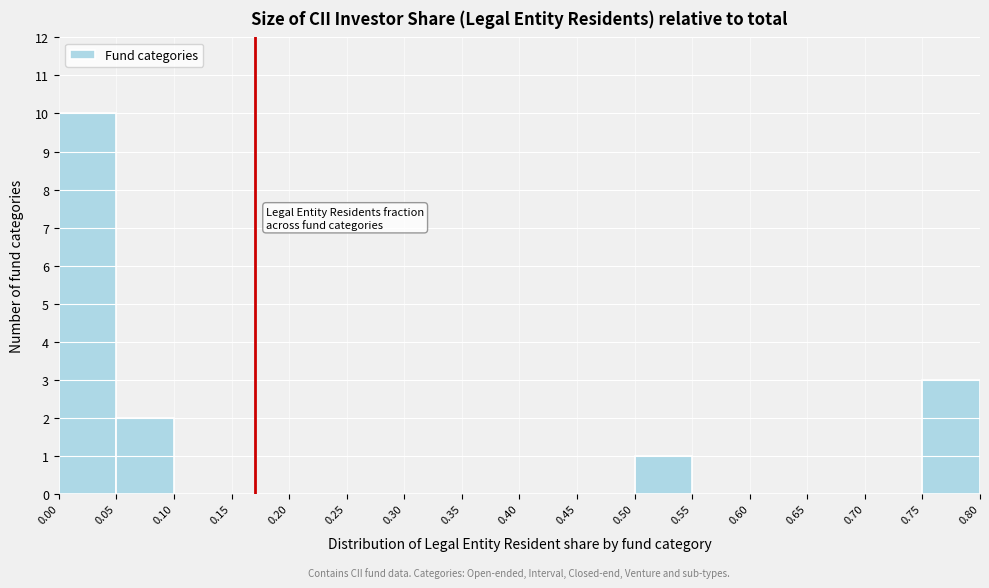

Over which range of the x-axis is the bar tallest?

0.00 to 0.05